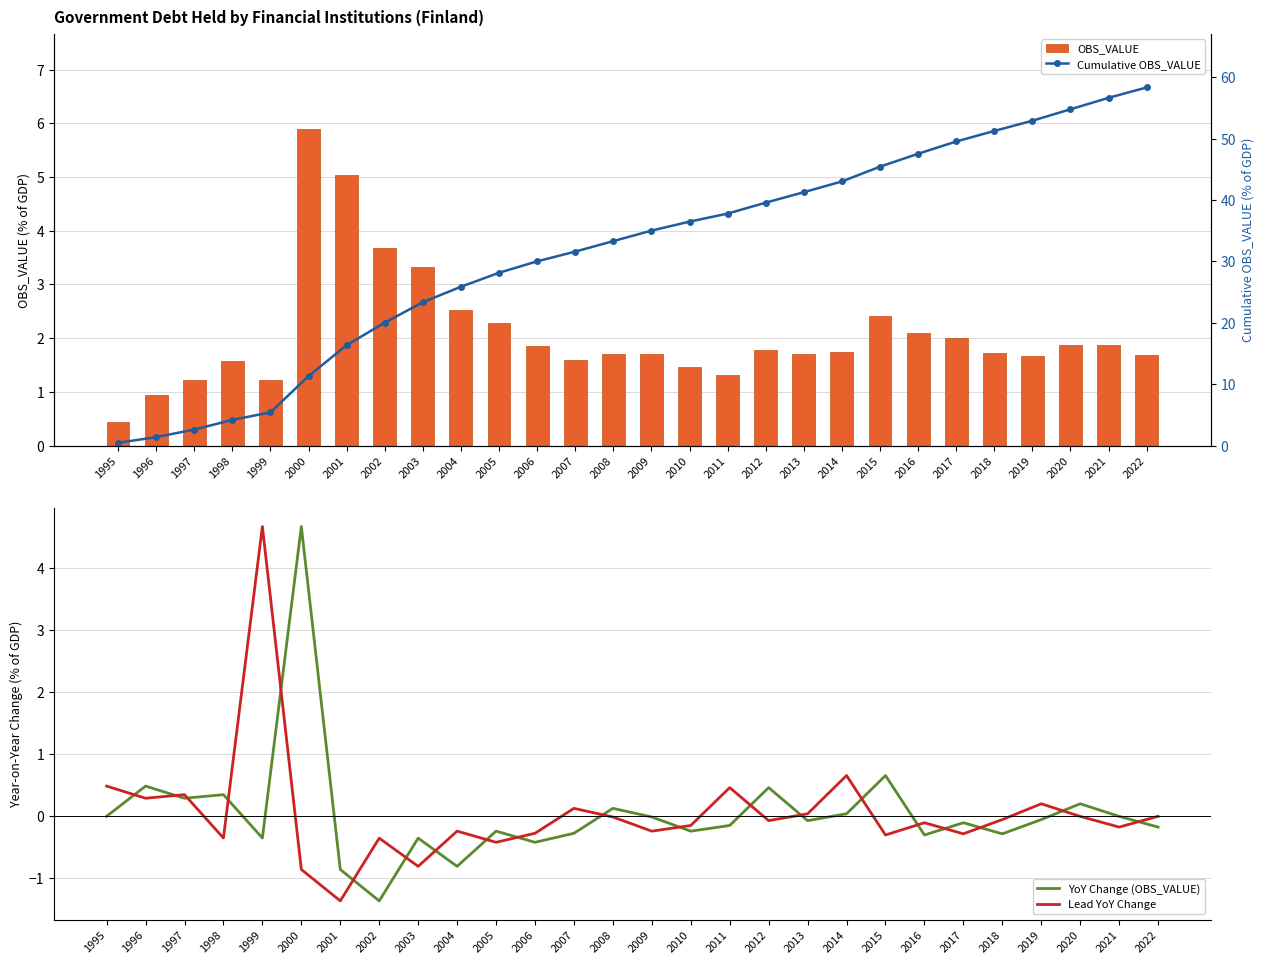

At which label does YoY Change (OBS_VALUE) reach its peak?

2000